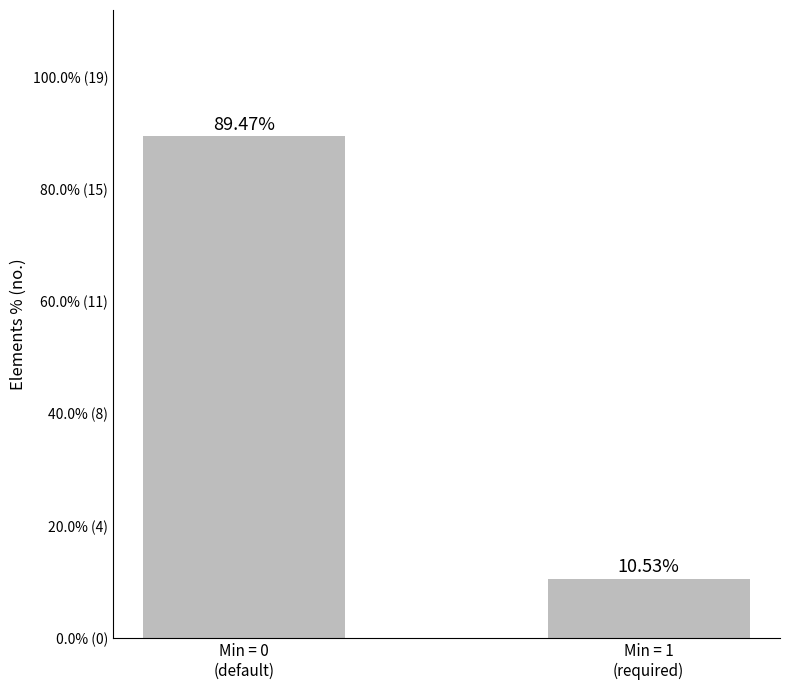

What is the change in value from Min = 0
(default) to Min = 1
(required)?

-78.9